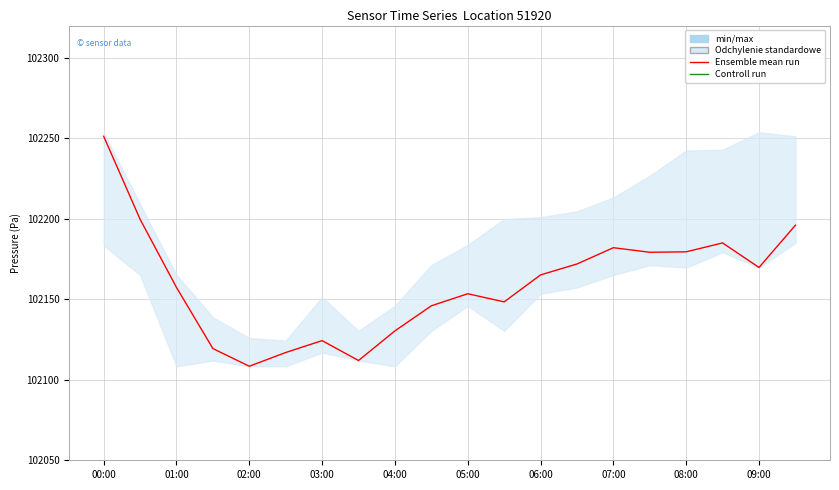

Which series has the widest spread of values?

Ensemble mean run